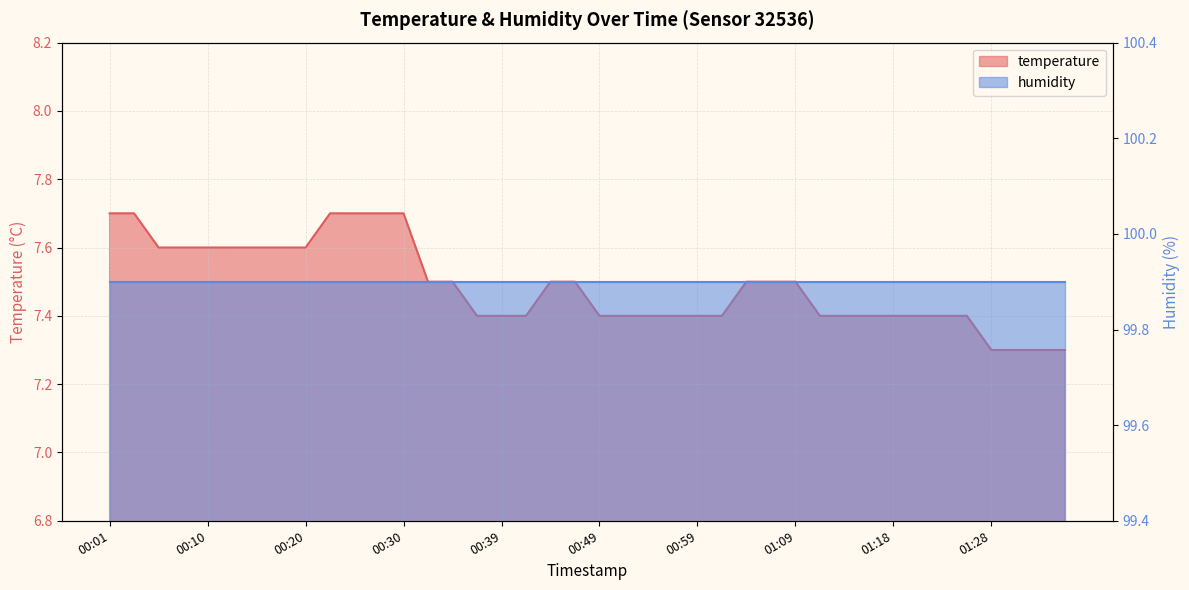

Does the chart display data point markers on the line(s)?

No